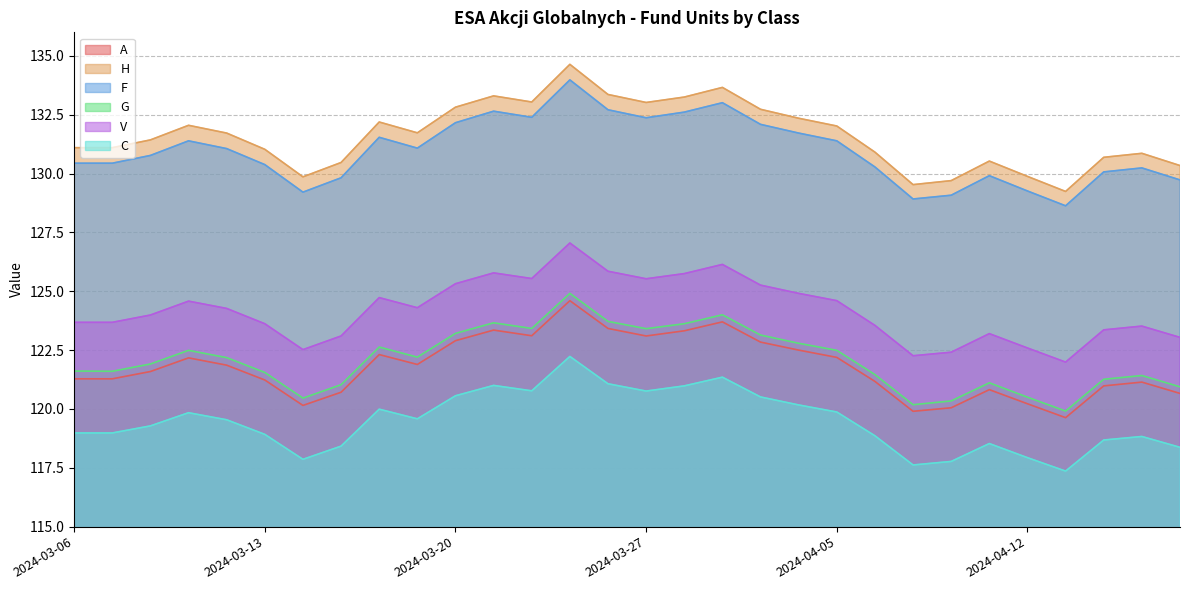

What is the approximate value of A at 2024-03-06?

121.3